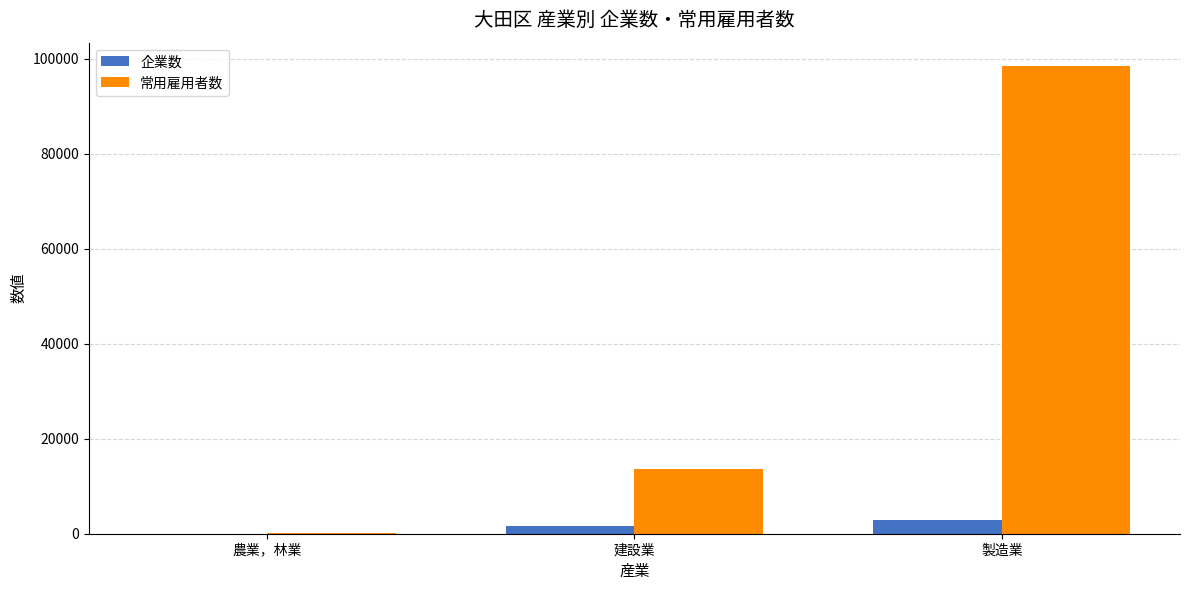

What is the sum of all 企業数 values?

4490